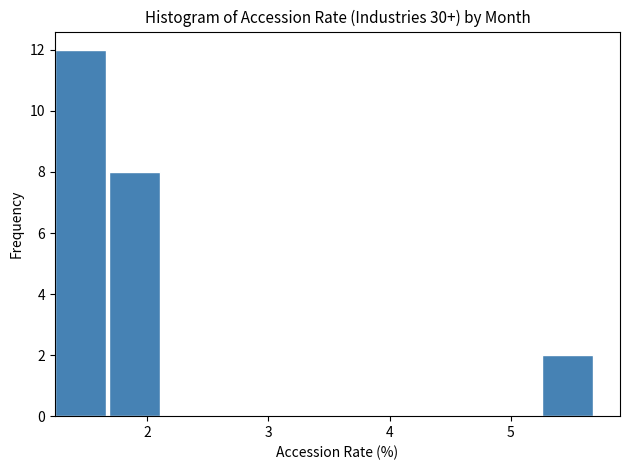

Reading left to right, transcribe this chart: for each bar, give the range it covers on the x-axis and its height. Neither the bar edges nor the heights are printed on the chart, so give them approximately, as read against the axes.

1.2 to 1.7: 12
1.7 to 2.1: 8
2.1 to 2.6: 0
2.6 to 3.0: 0
3.0 to 3.5: 0
3.5 to 3.9: 0
3.9 to 4.4: 0
4.4 to 4.8: 0
4.8 to 5.3: 0
5.3 to 5.7: 2